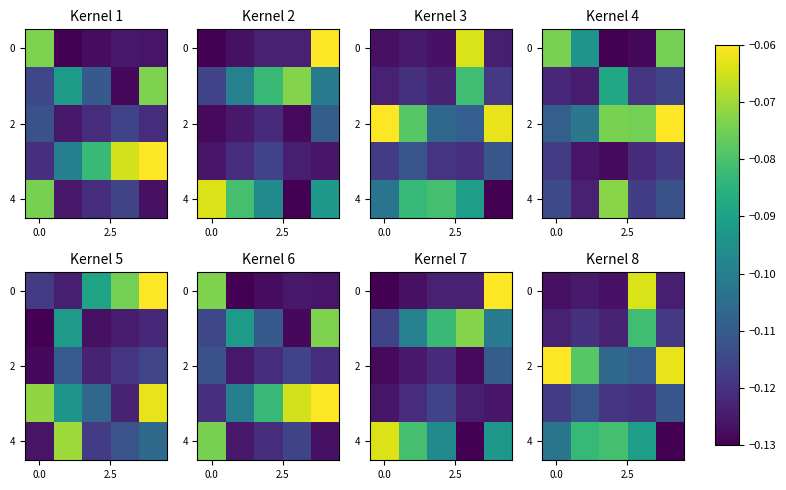

At which category is the sum across all series the highest?

3